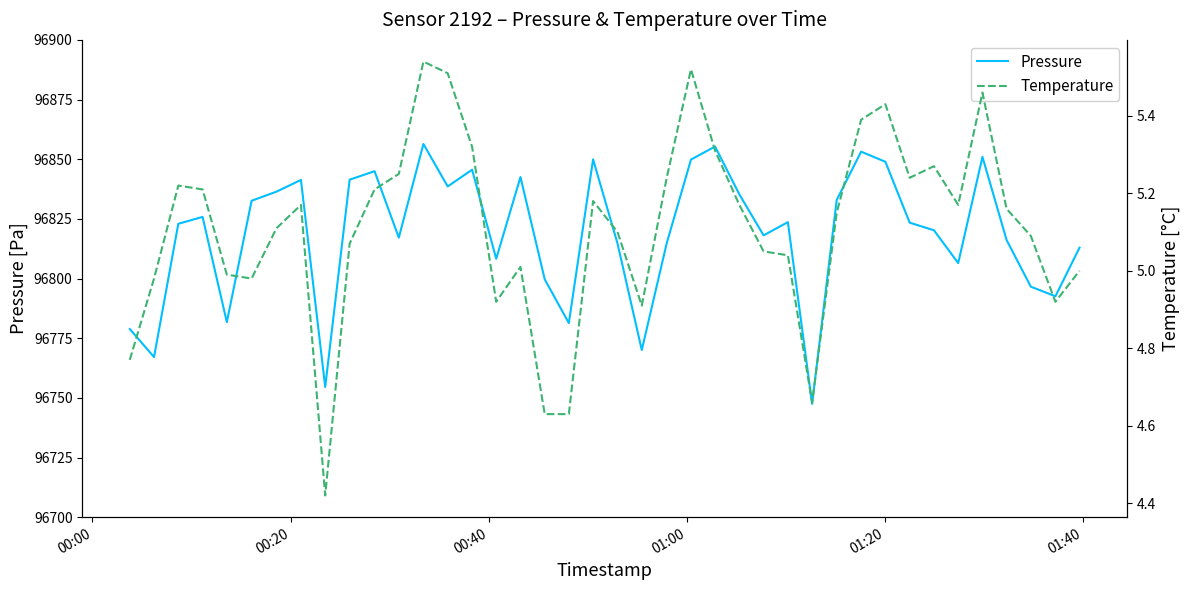

True or false: Temperature and Pressure cross at least once.

False